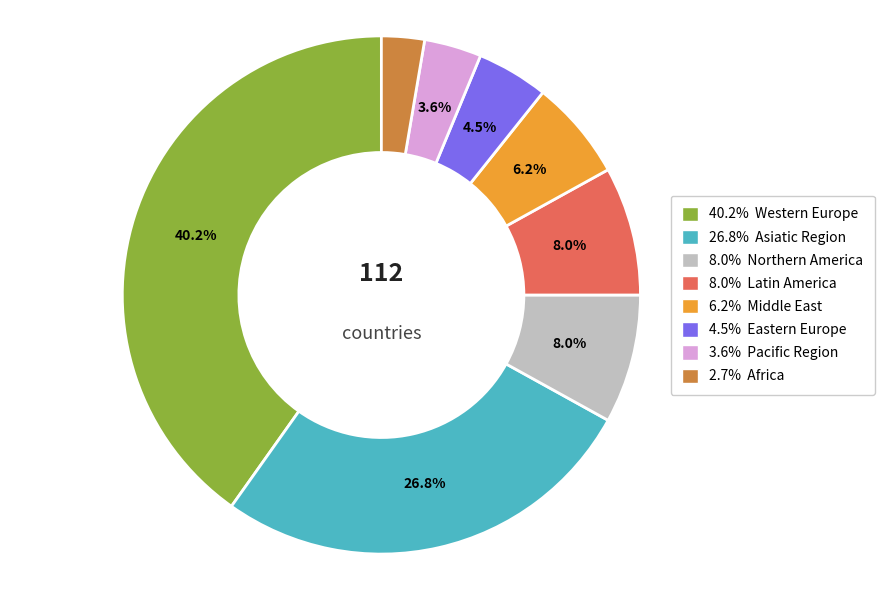

Is there any slice that represents more than half of the pie?

No